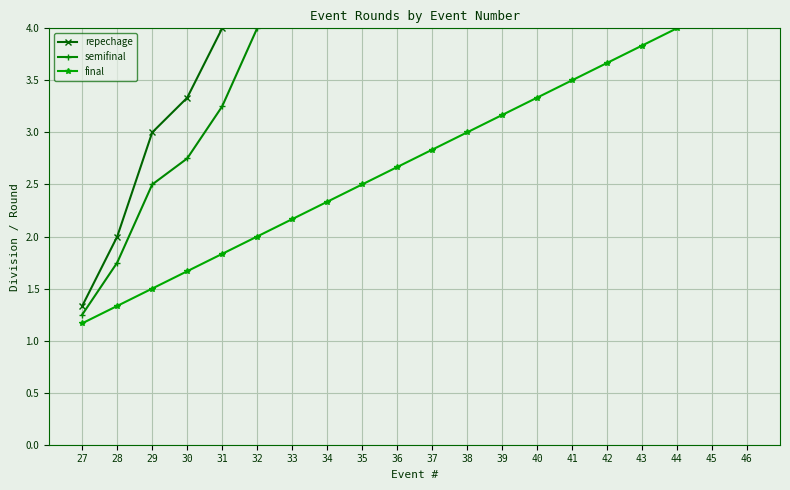

The value of semifinal at 29 is 2.5. True or false?

True